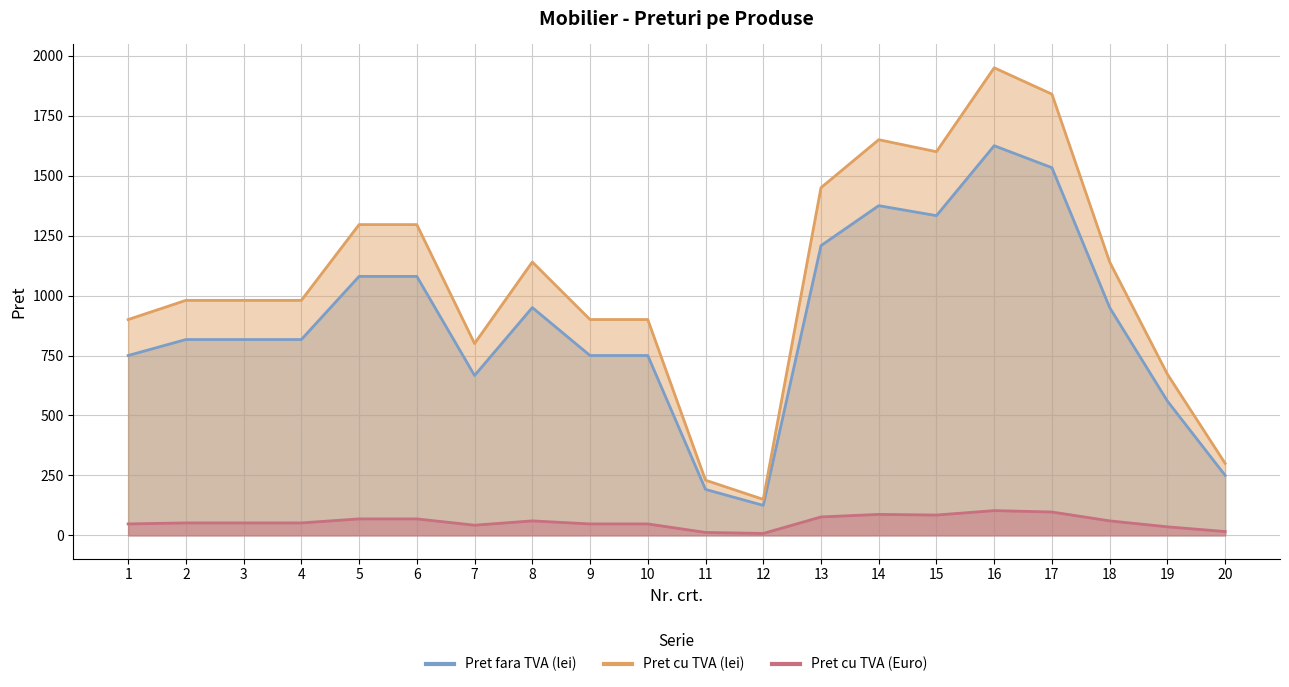

Is it true that Pret cu TVA (lei) equals 2243.8 at 13?

False